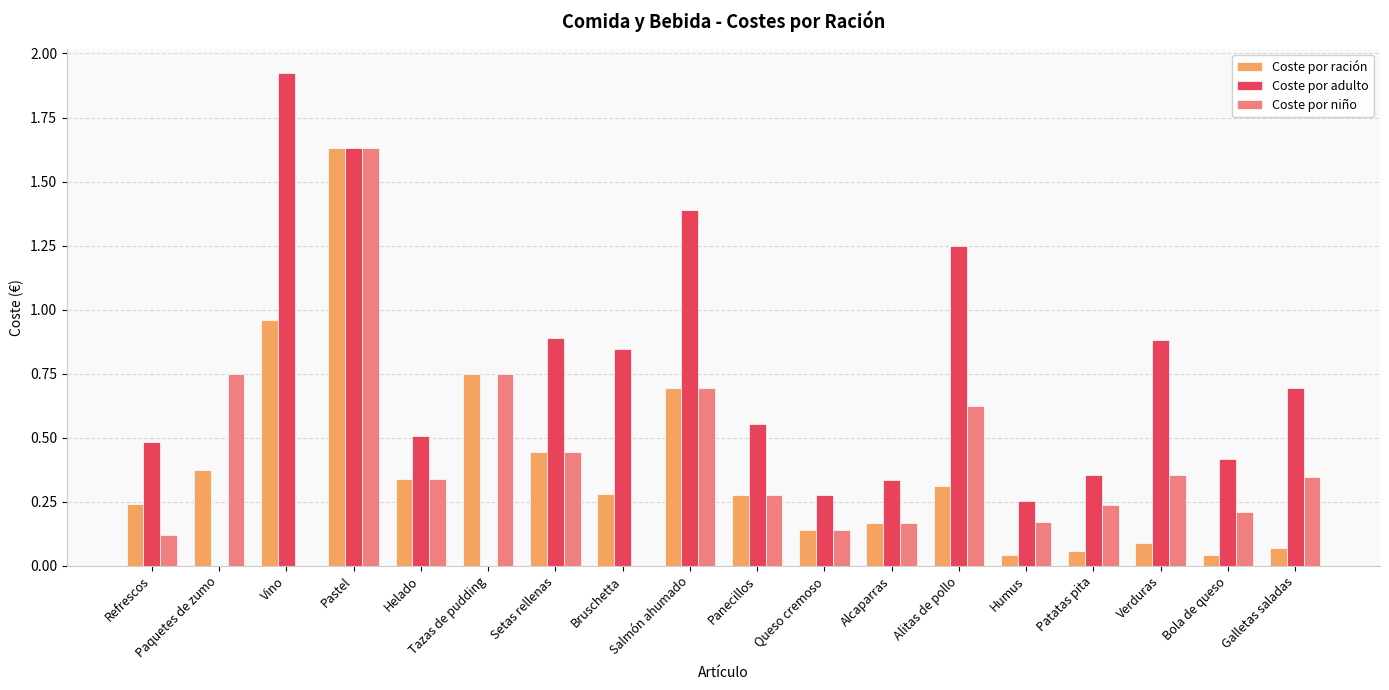

What is the sum of all Coste por ración values?

6.9